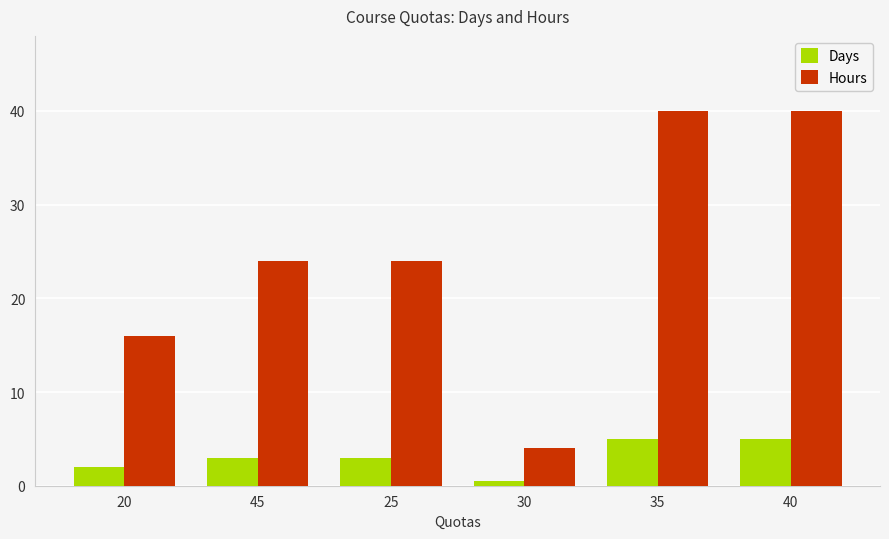

Reading right to left, what are all the values shown in this chart?

Days: 5.0	5.0	0.5	3.0	3.0	2.0
Hours: 40.0	40.0	4.0	24.0	24.0	16.0